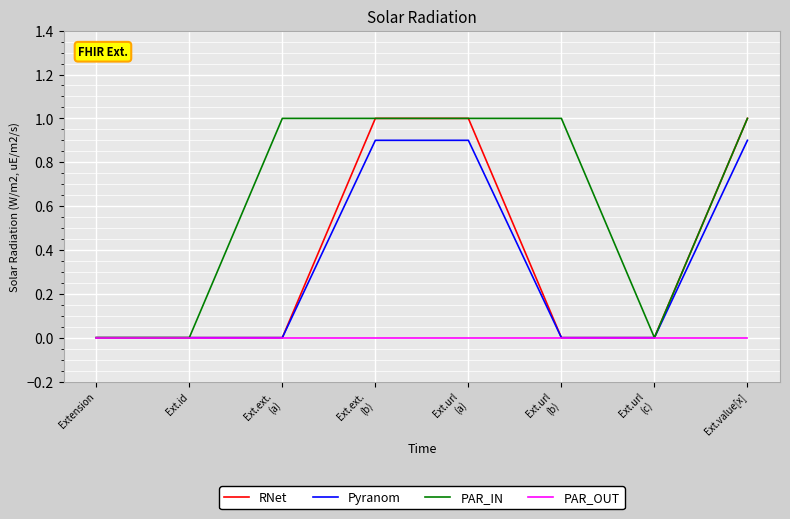

What is the difference between the second highest and second lowest values in the PAR_IN series?

1.0